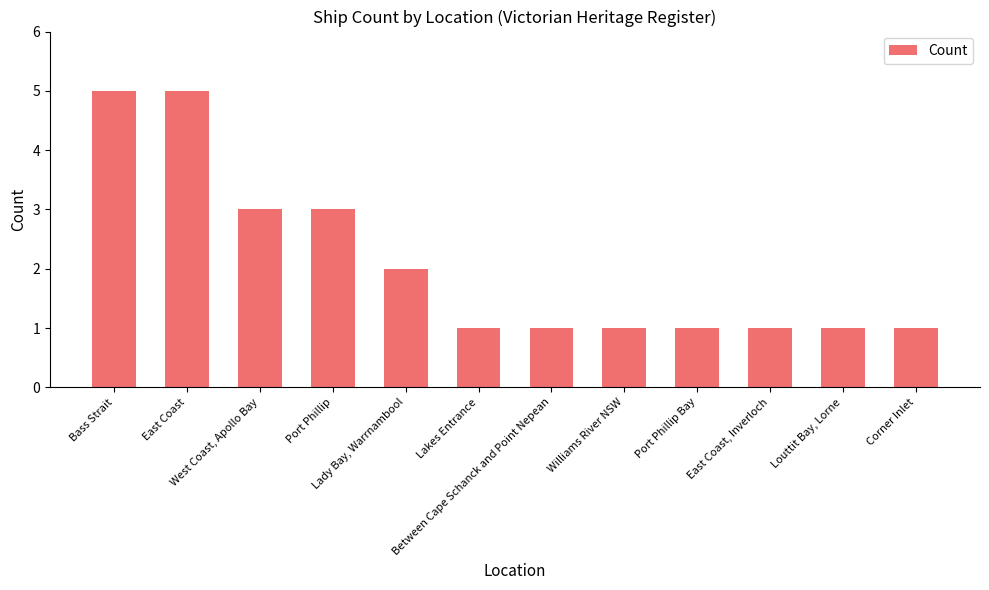

What is the difference between the maximum and minimum values?

4